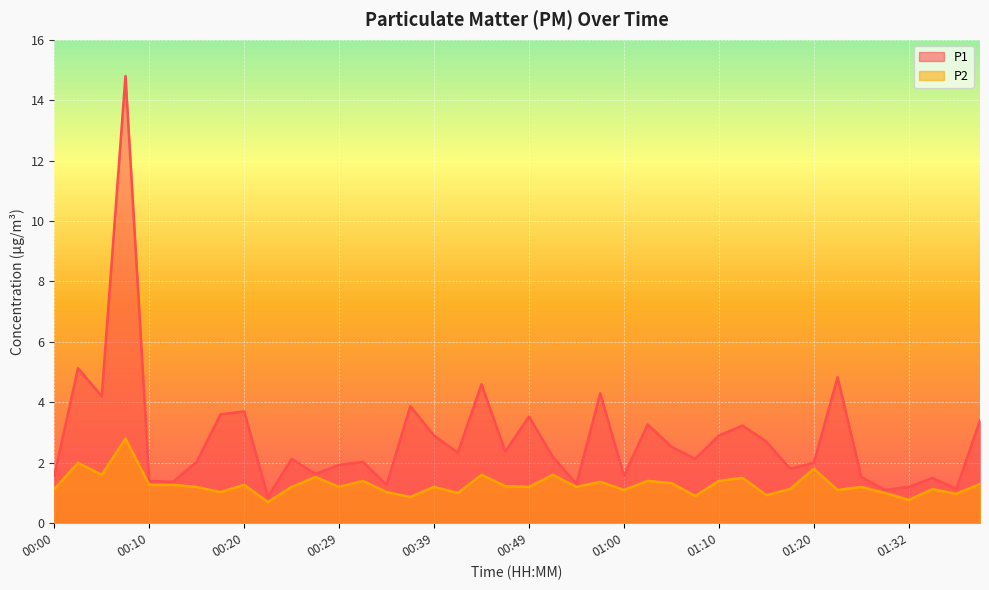

The value of P2 at 01:02 is 1.4. True or false?

True